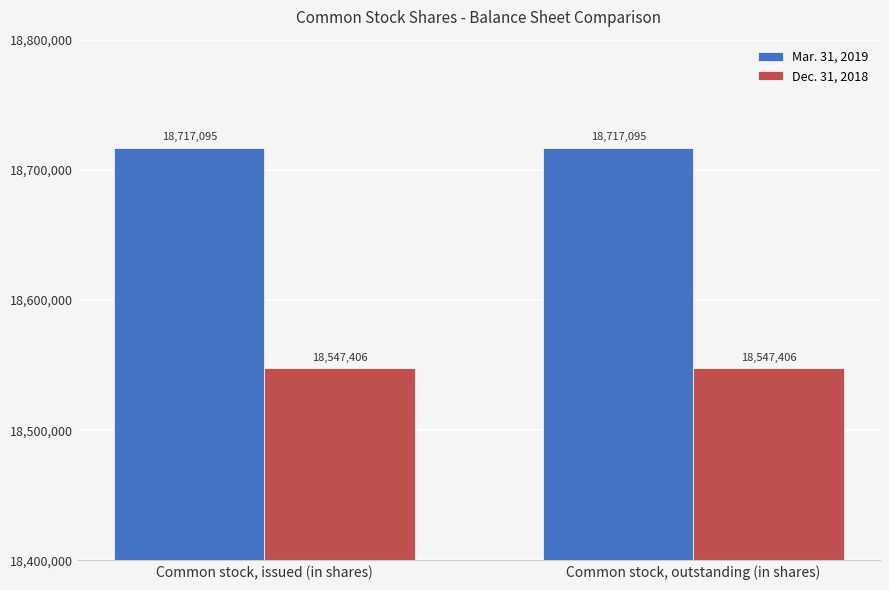

How many categories are shown in the chart?

2